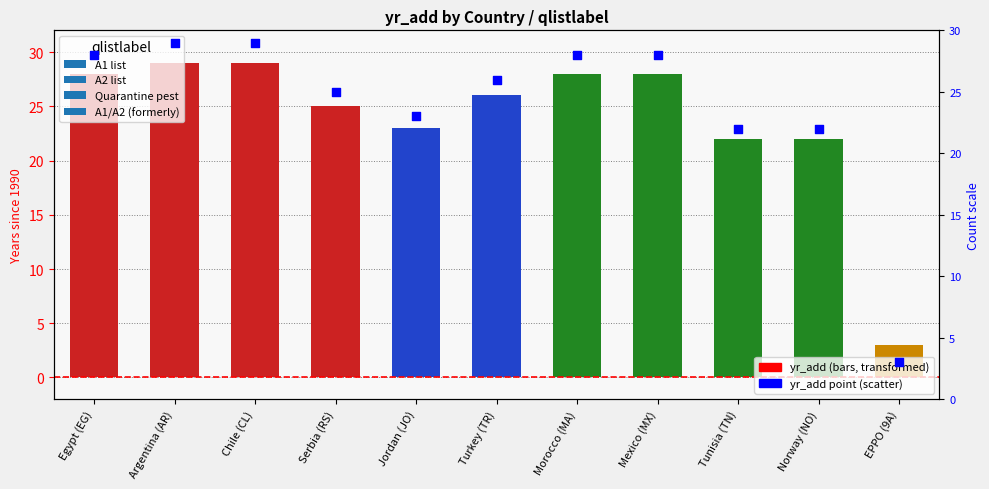

Which has a higher value, Chile (CL) or Morocco (MA)?

Chile (CL)